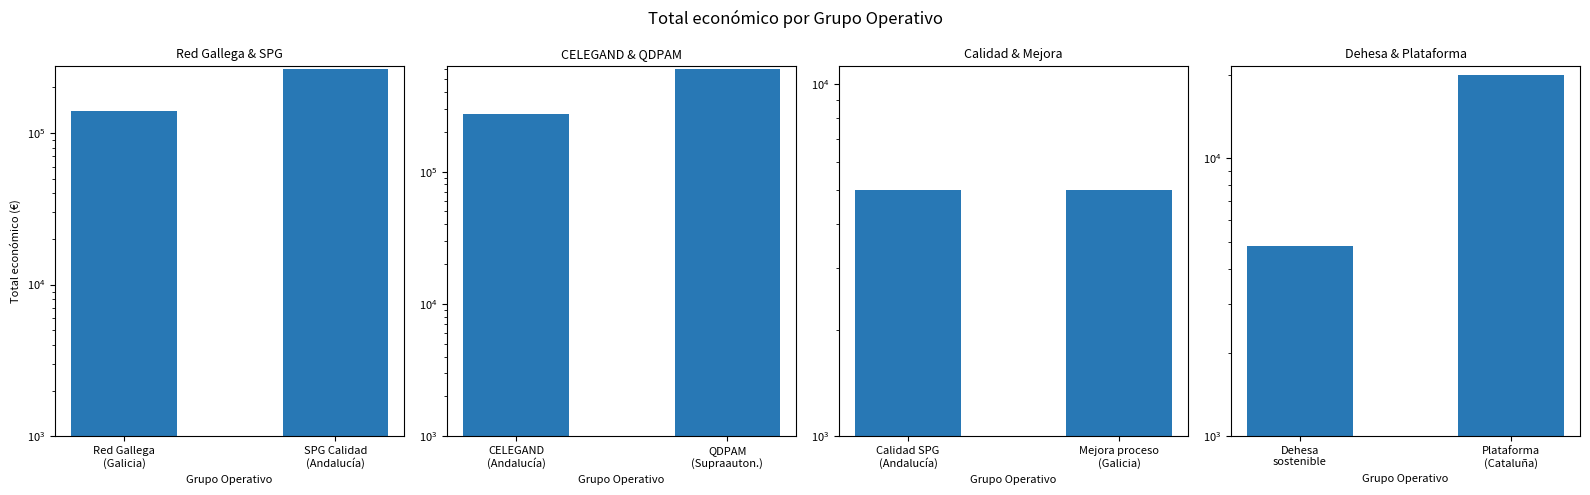

At how many categories does at least one series exceed 493786?

1